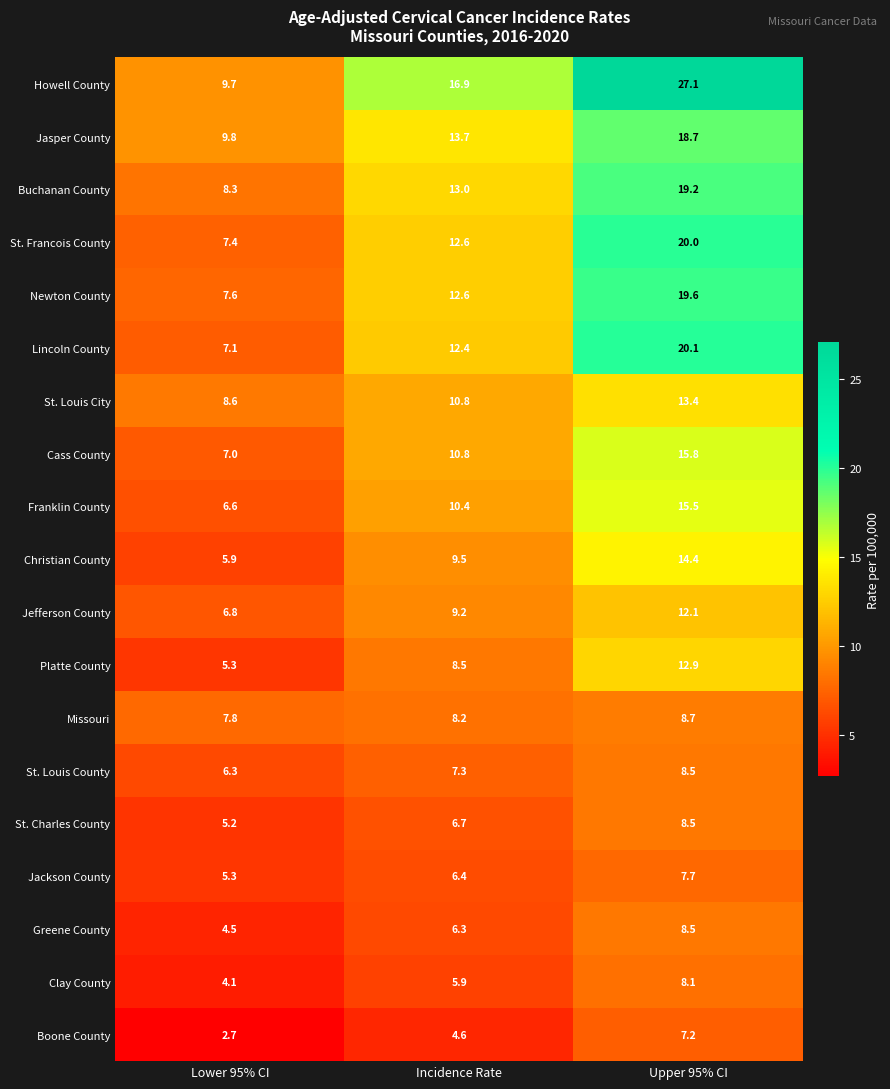

List the labels in order of St. Louis County value, largest first.

Upper 95% CI, Incidence Rate, Lower 95% CI